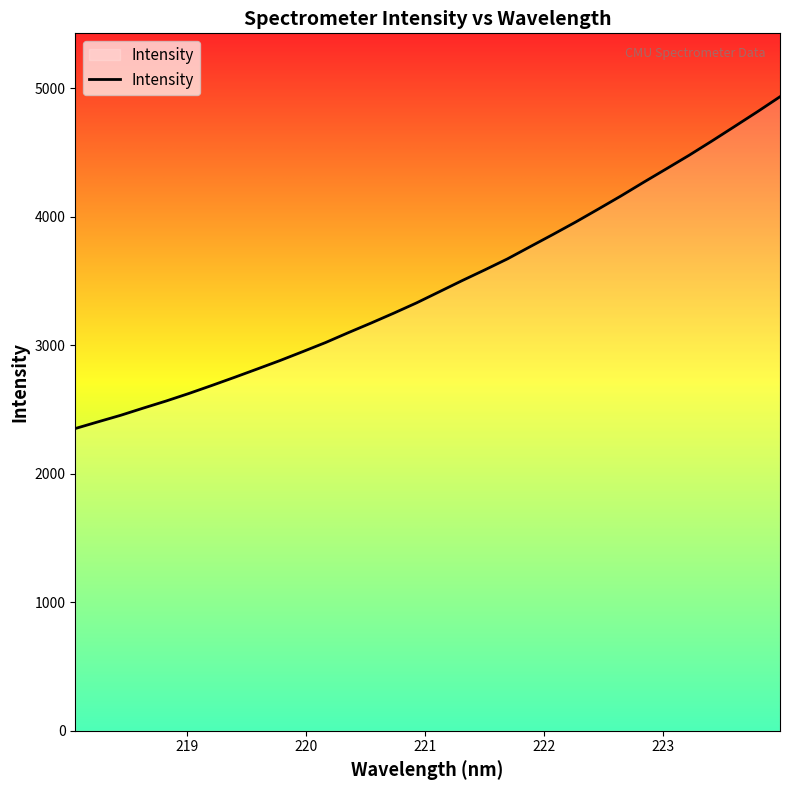

What is the maximum value shown in the chart?

4933.0